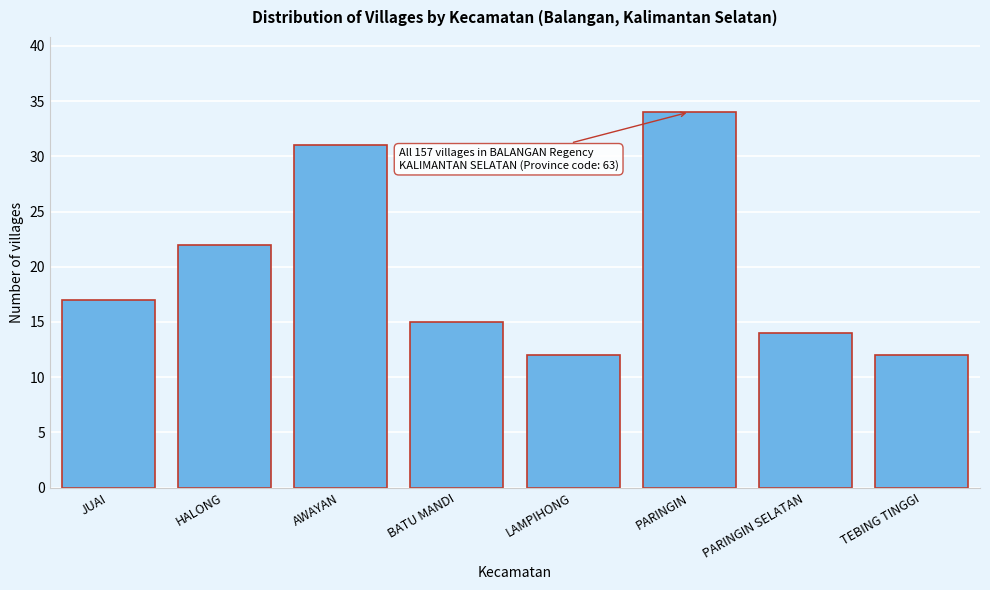

Reading left to right, list all the values displayed in this chart.

17	22	31	15	12	34	14	12